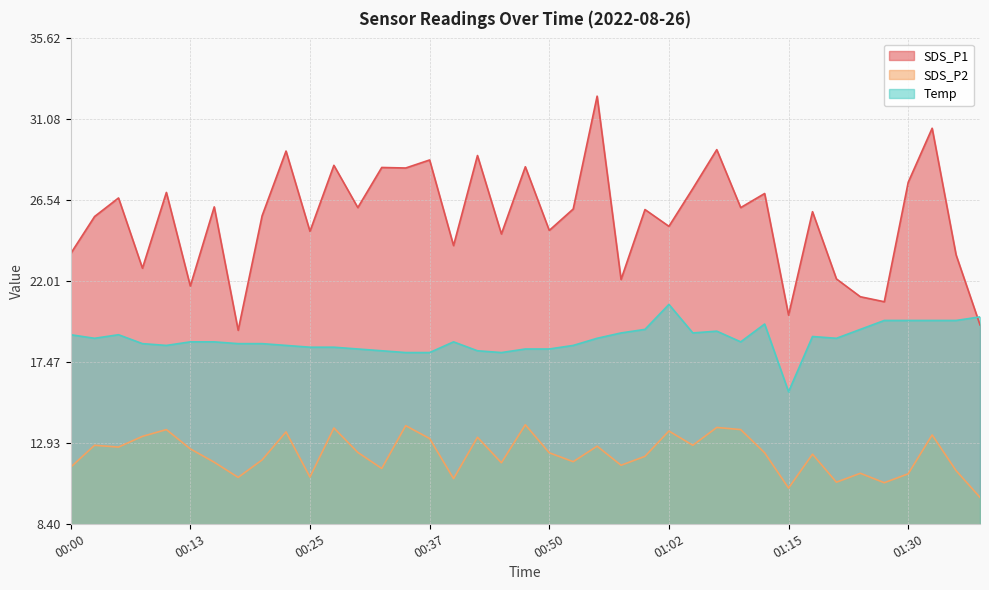

How many lines are shown in the chart?

3